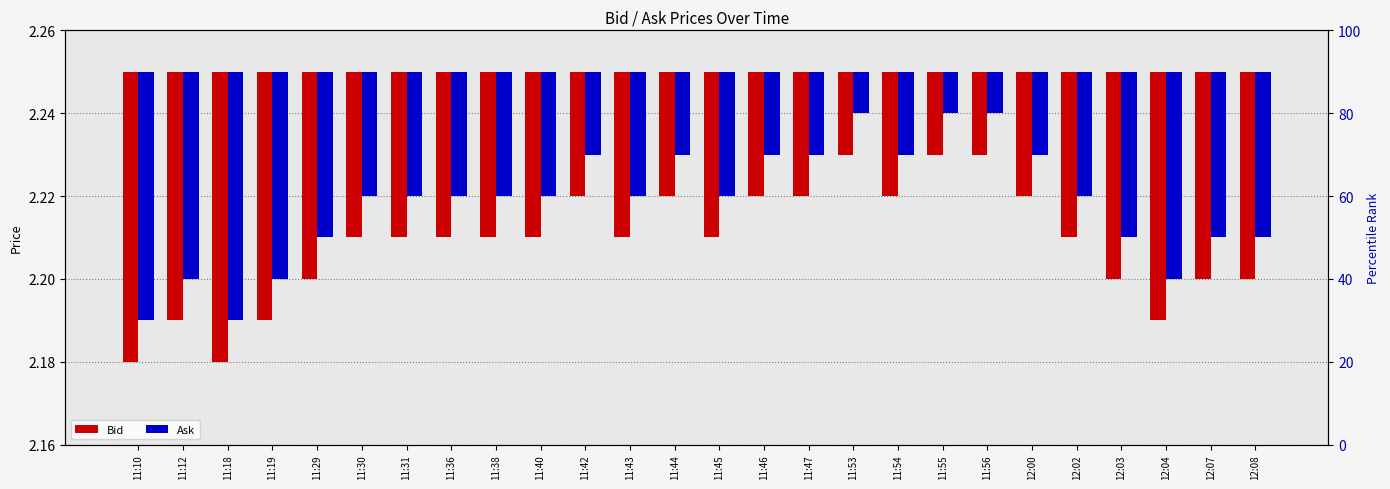

Rank the series by their average value, from lowest to highest.

Bid, Ask